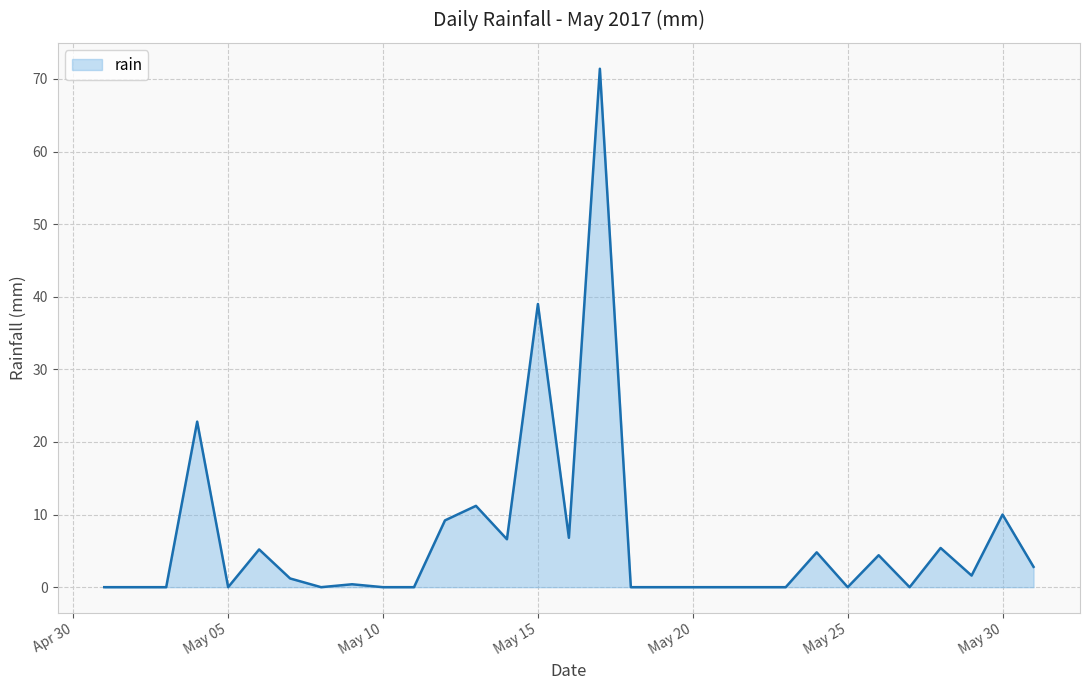

What is the maximum value shown in the chart?

71.4